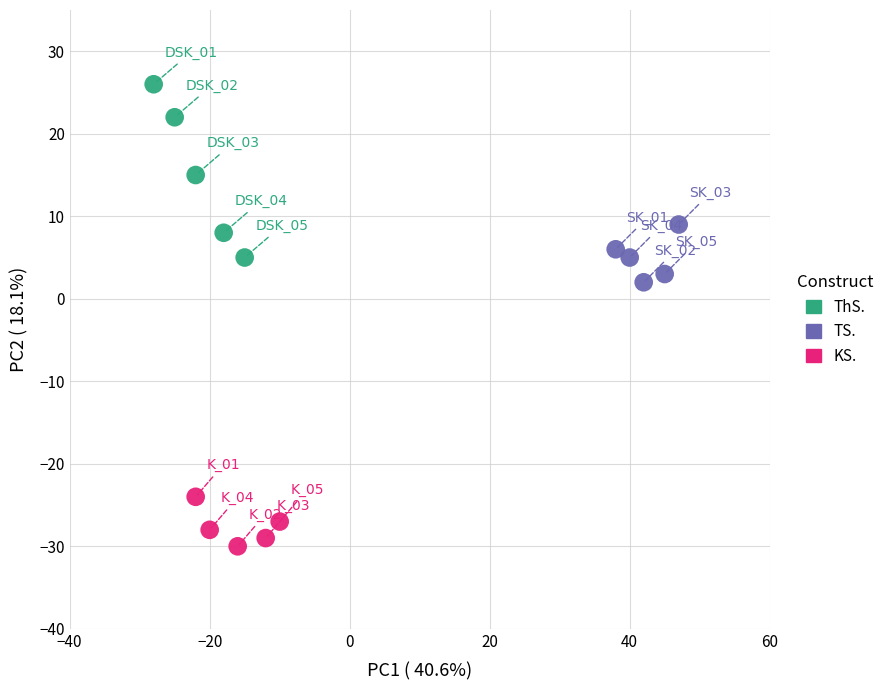

Which series reaches the minimum Y coordinate?

KS.